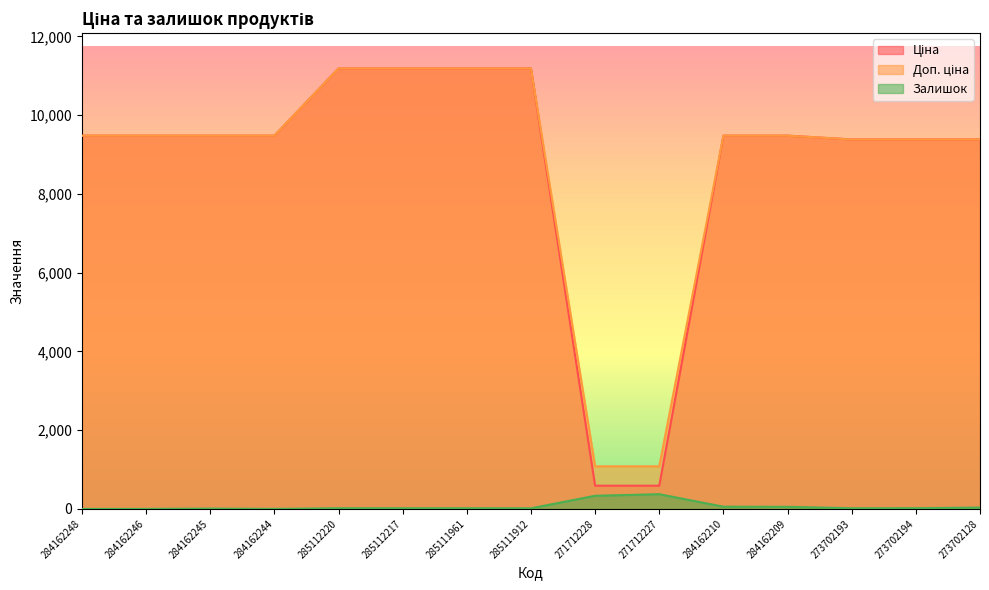

What is the sum of the Ціна values at 285111961 and 284162209?

20668.2